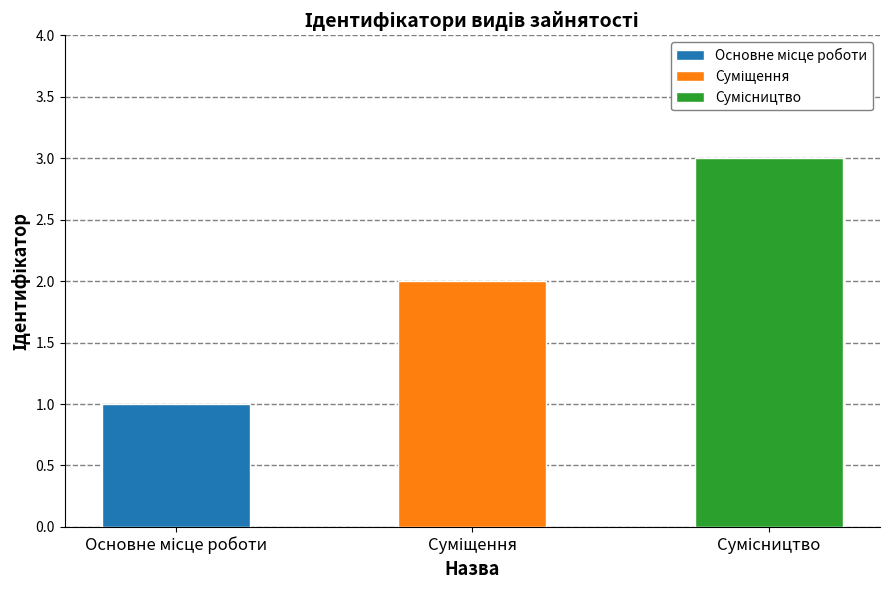

Reading right to left, list all the values displayed in this chart.

3	2	1